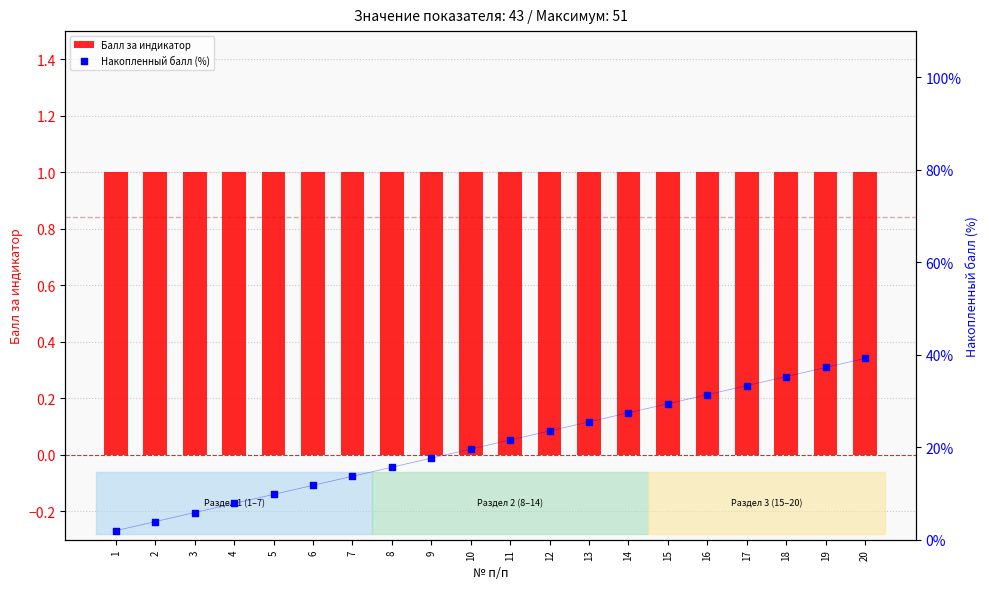

At how many categories does at least one series exceed 7?

17